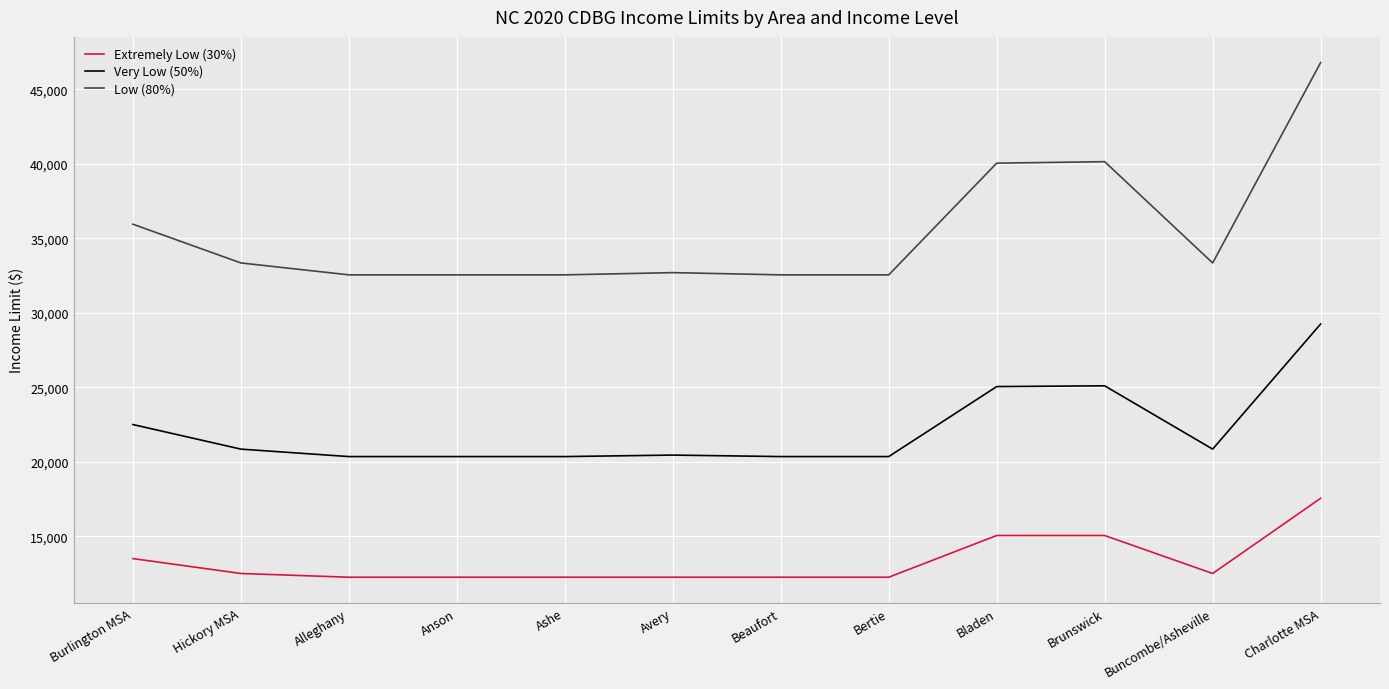

What is the difference between the maximum and minimum values in the Very Low (50%) series?

8900